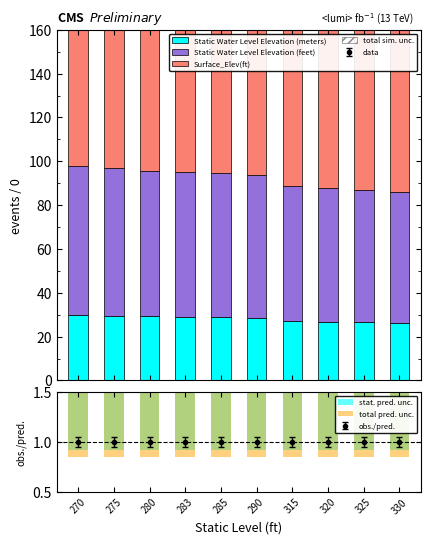

What are all the series names shown in the legend?

Static Water Level Elevation (meters), Static Water Level Elevation (feet), Surface_Elev(ft), total sim. unc., stat. pred. unc., total pred. unc.